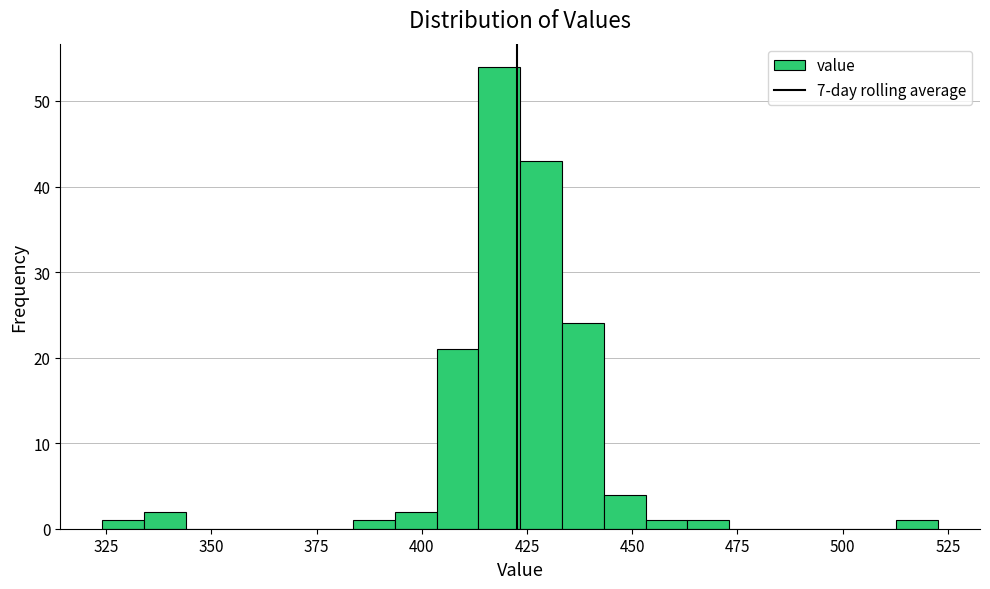

Around what value on the x-axis is the tallest bar? Give the approximate position of its centre, as read against the axis.

420